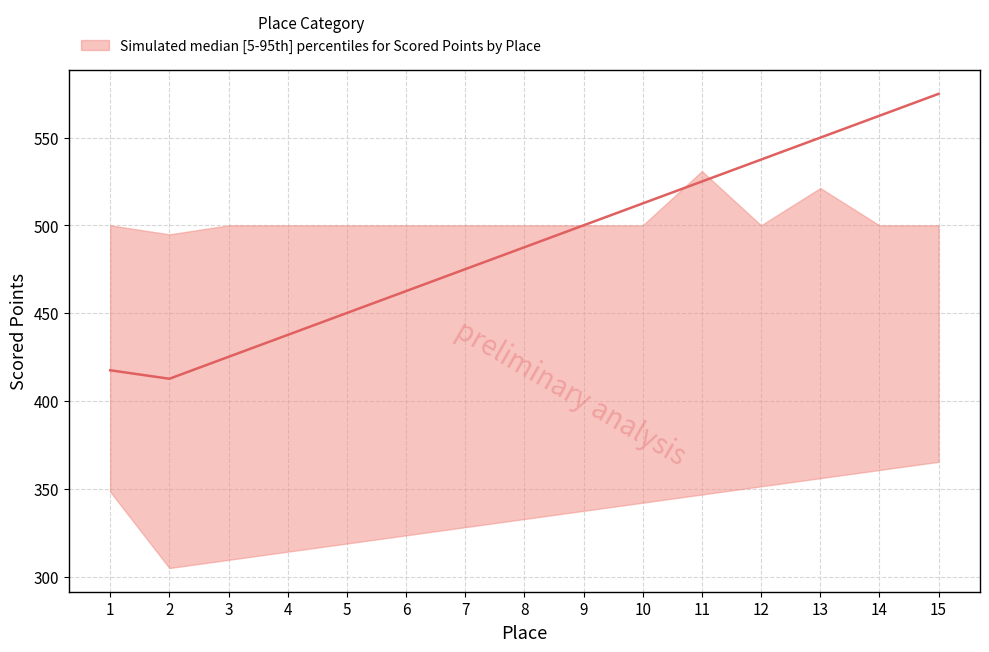

What is the difference between the maximum and minimum values in the upper series?

36.0